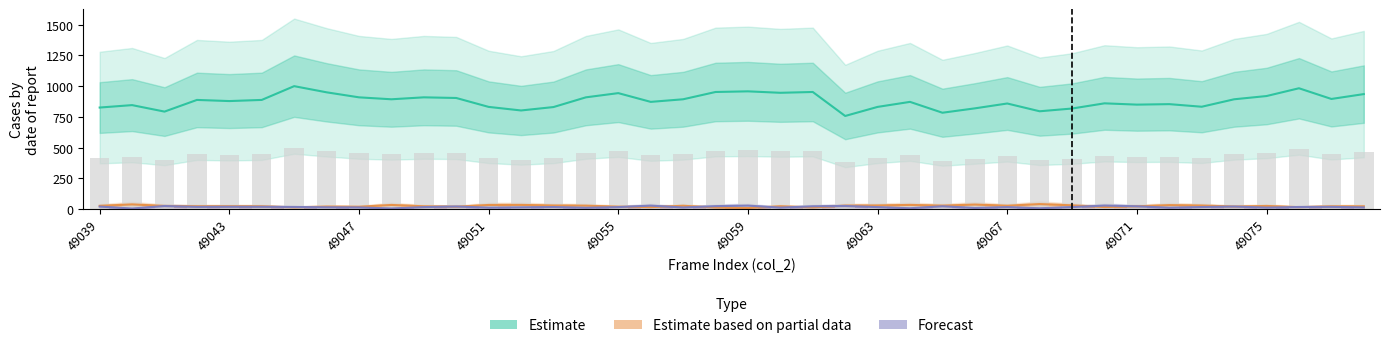

What is the sum of all Forecast values?

646.6